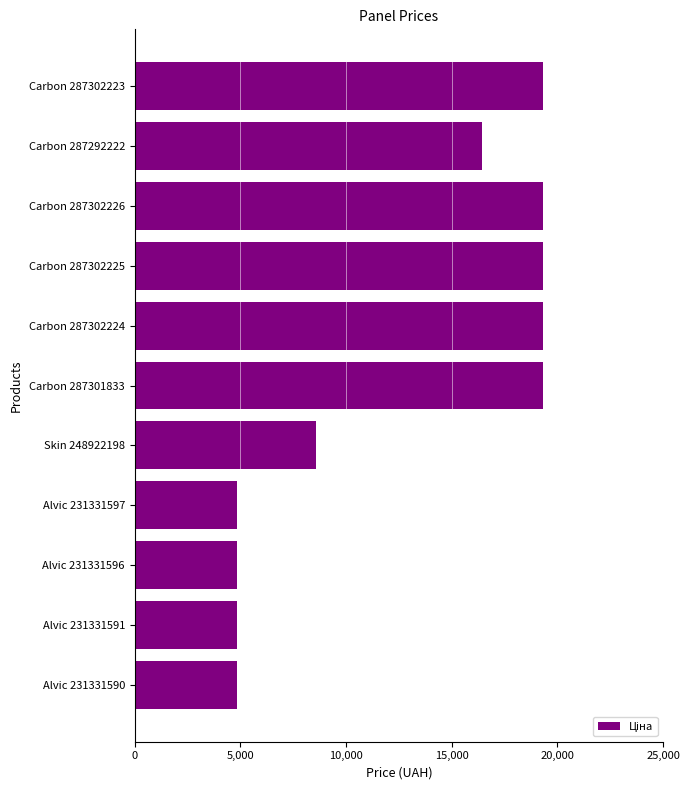

What is the greatest value displayed?

19343.1